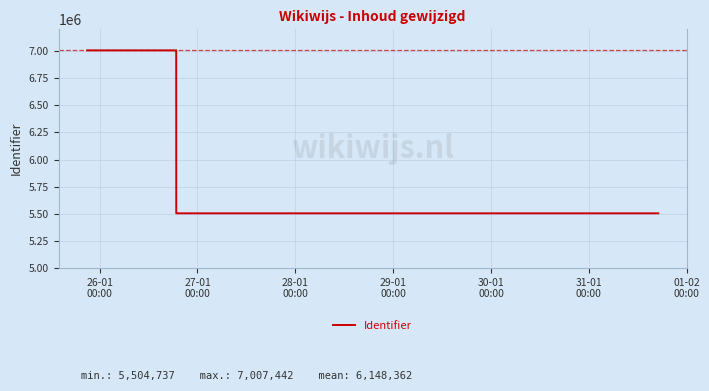

What is the maximum value shown in the chart?

7007442